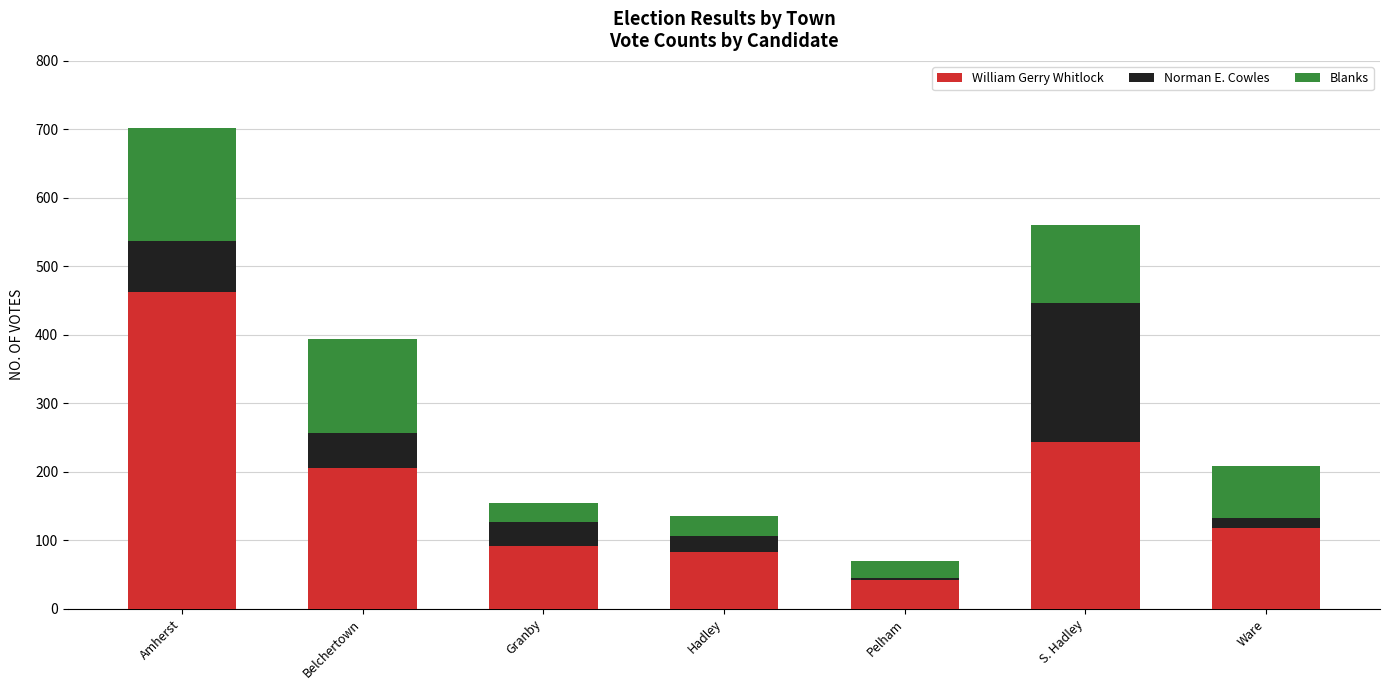

What is the difference between the William Gerry Whitlock values at Granby and Amherst?

370